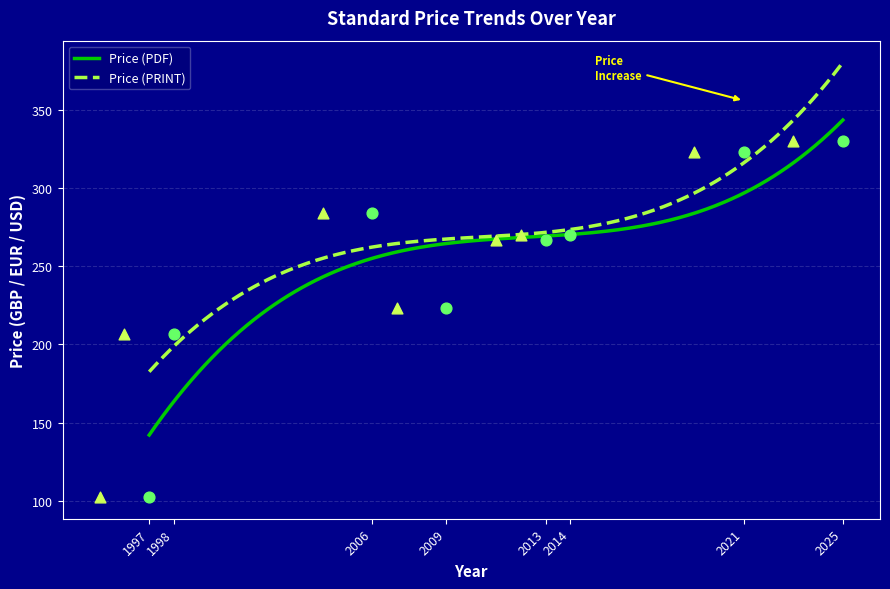

What is the minimum value for Price (PRINT)?

182.5